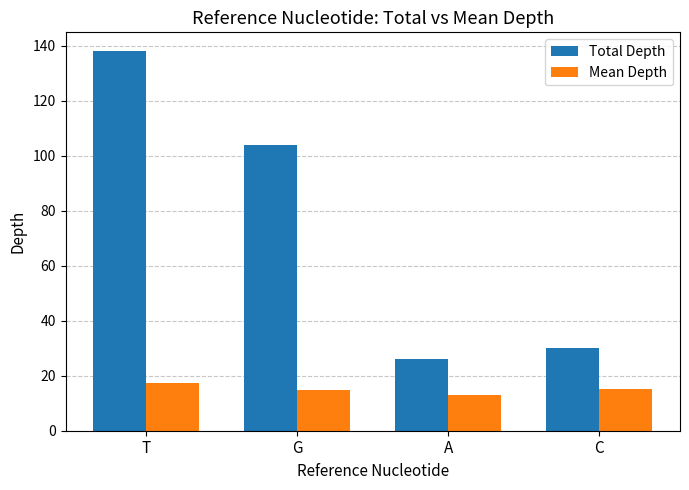

What is the value of the Total Depth bar at the 2nd from the left?

104.0